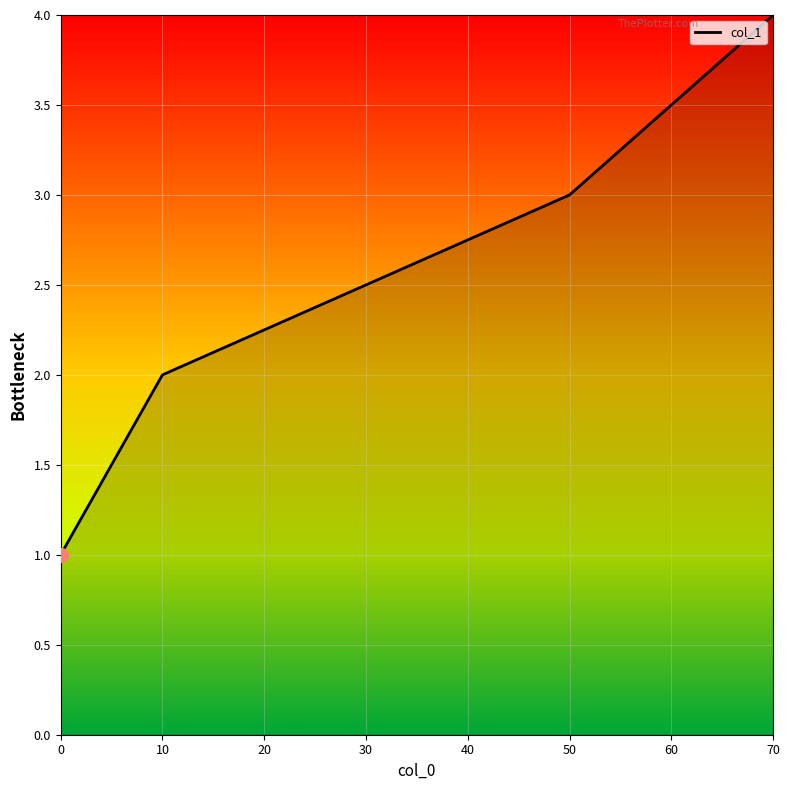

What is the change in value from 0 to 10?

+1